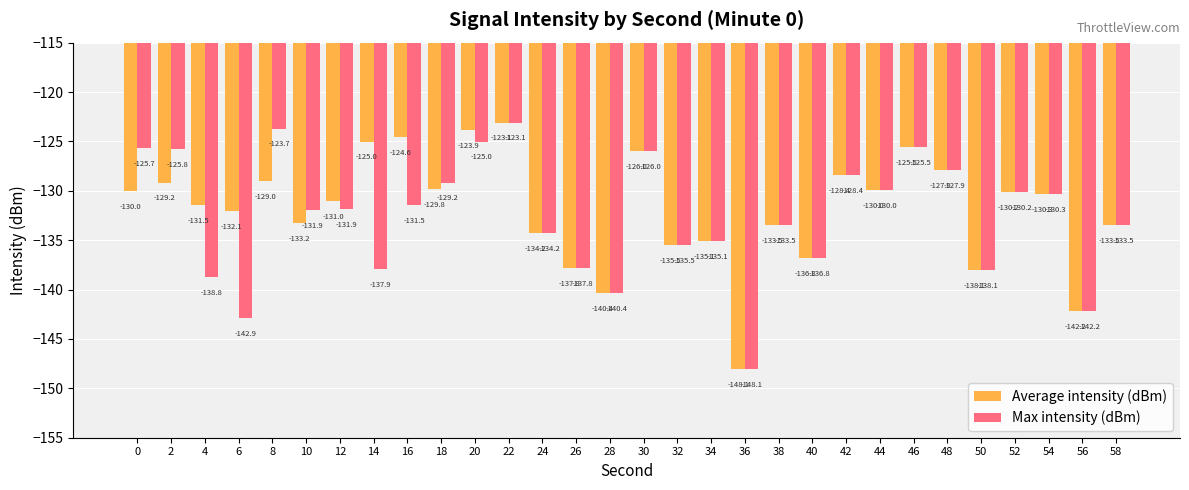

At which label is Max intensity (dBm) closest to -135?

34